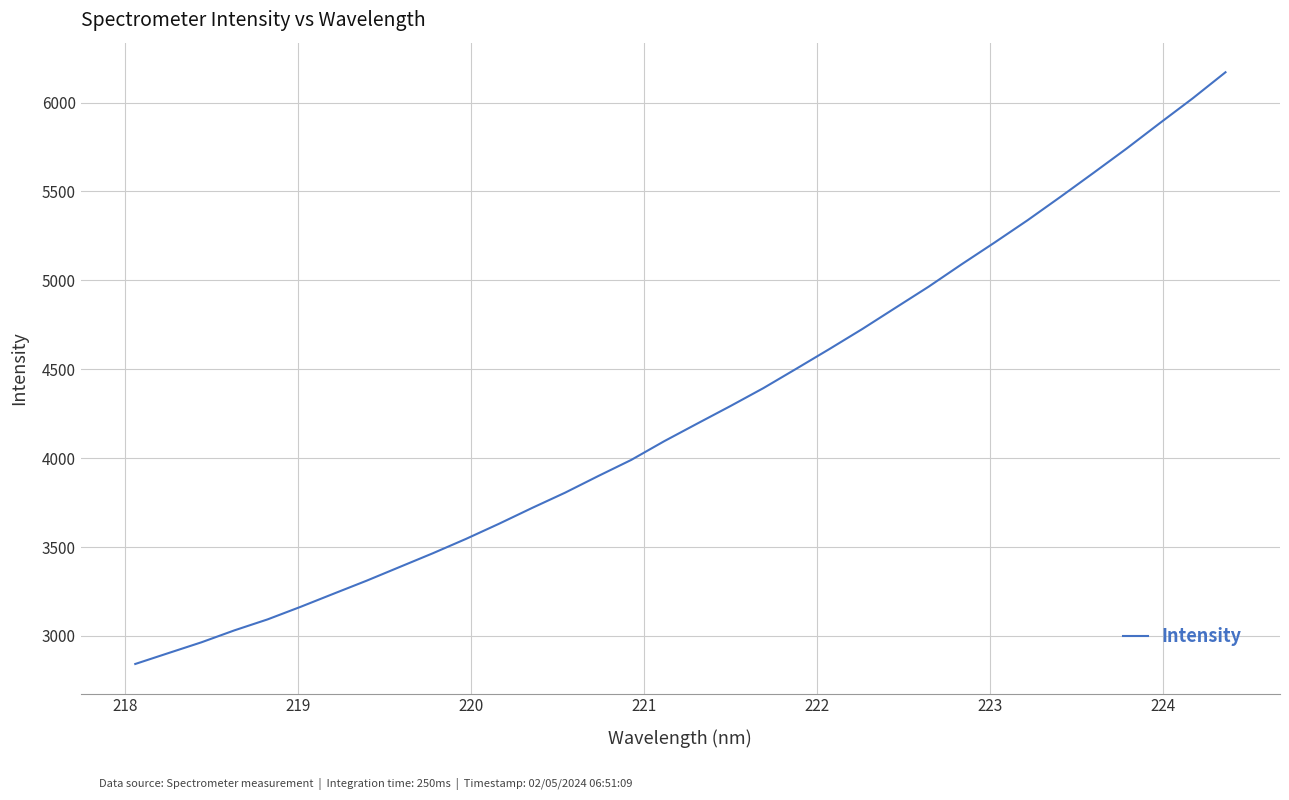

What is the difference between the maximum and minimum values?

3328.0